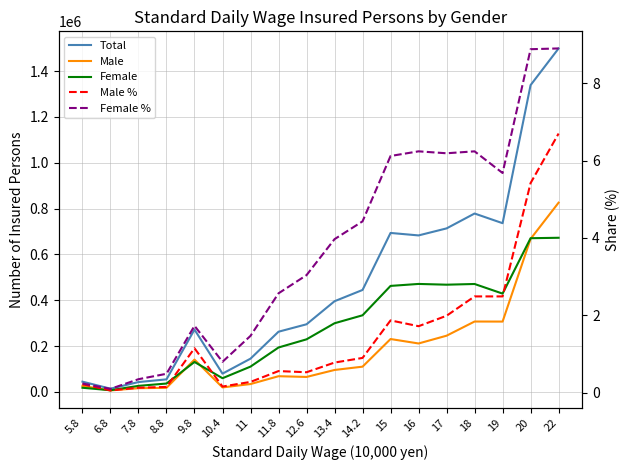

List the series in order of their peak value, highest first.

Total, Male, Female, Female %, Male %